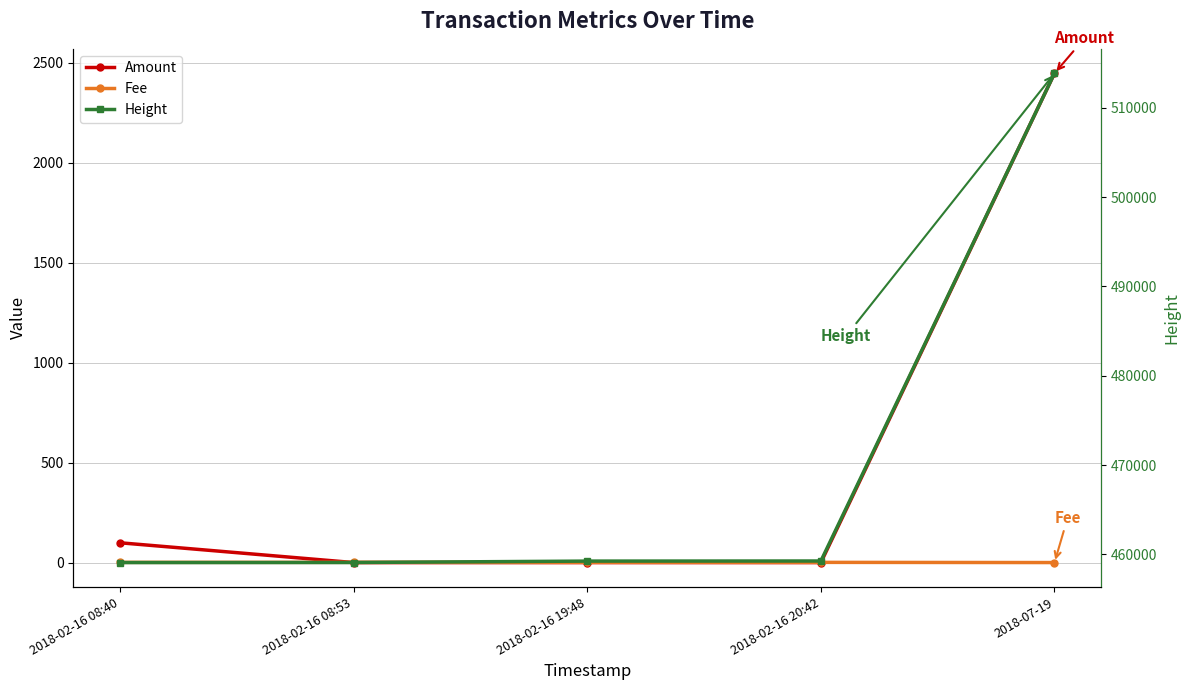

Rank the series at 2018-07-19 from highest to lowest value.

Height, Amount, Fee